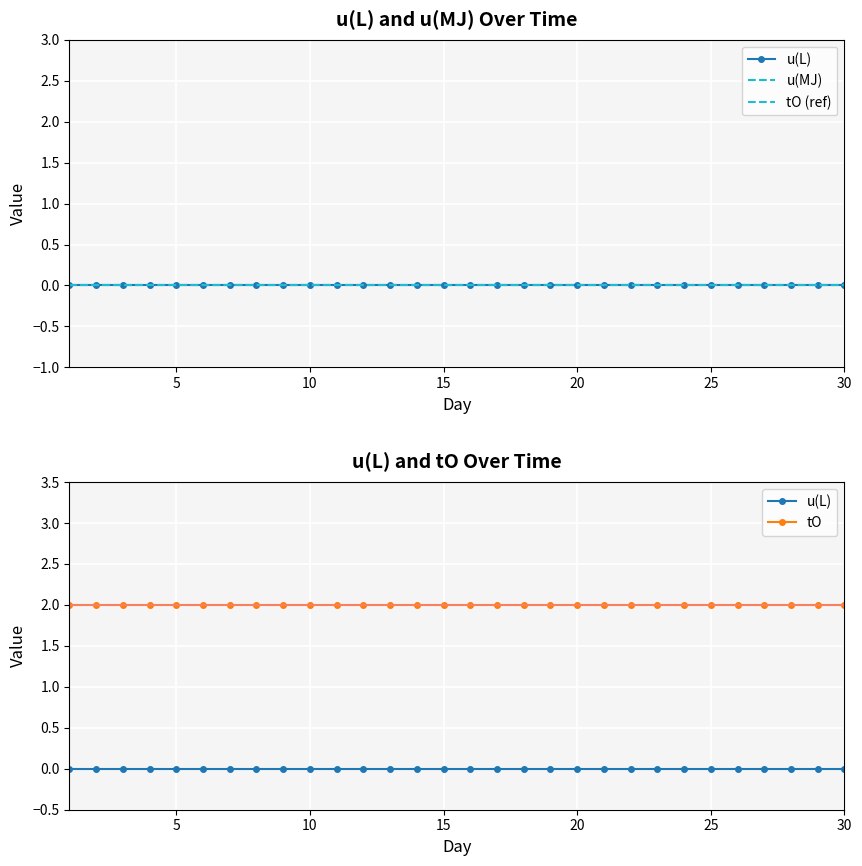

Reading left to right, transcribe all the data shown in this chart.

u(L): 0	0	0	0	0	0	0	0	0	0	0	0	0	0	0	0	0	0	0	0	0	0	0	0	0	0	0	0	0	0
u(MJ): 0	0	0	0	0	0	0	0	0	0	0	0	0	0	0	0	0	0	0	0	0	0	0	0	0	0	0	0	0	0
tO: 2	2	2	2	2	2	2	2	2	2	2	2	2	2	2	2	2	2	2	2	2	2	2	2	2	2	2	2	2	2